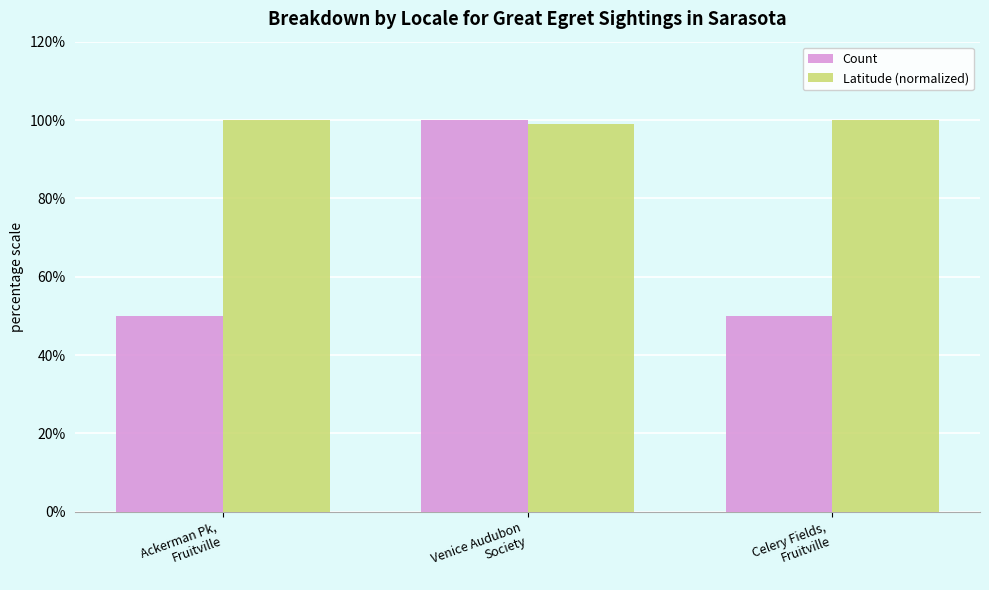

What are all the series names shown in the legend?

Count, Latitude (normalized)